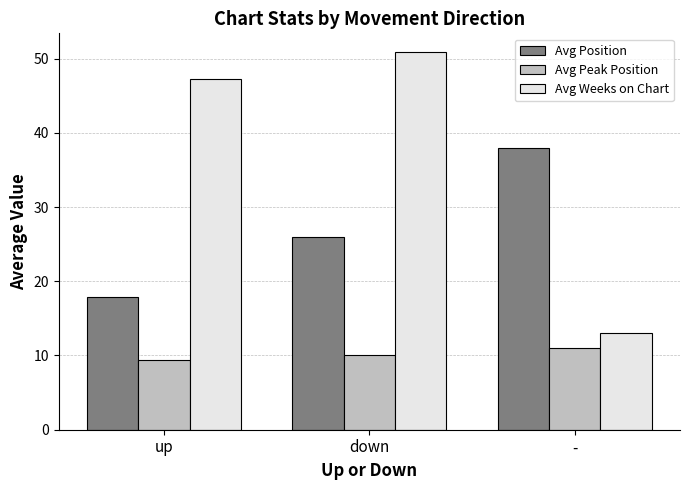

What is the sum of all Avg Position values?

81.9